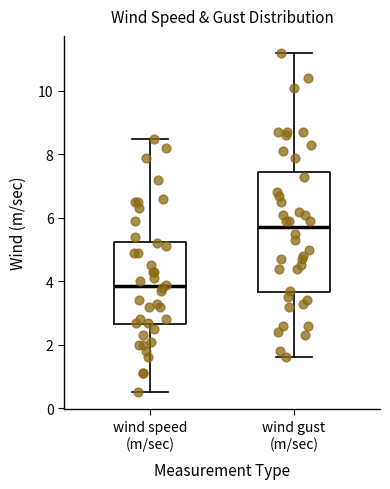

Which box is the tallest, from its lower edge to its upper edge?

wind gust (m/sec)